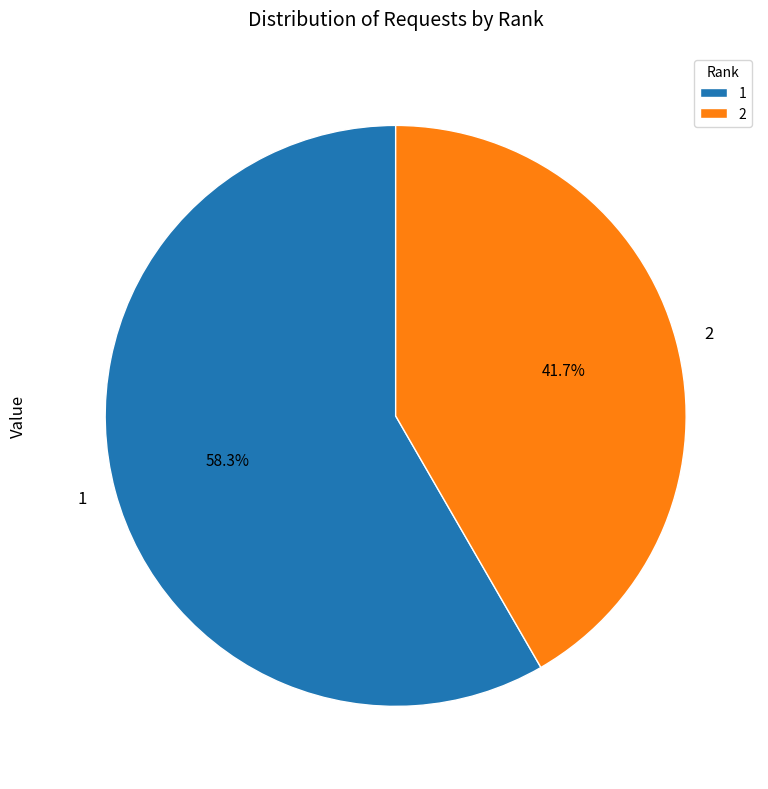

The 1 slice represents 58% of the pie. True or false?

True